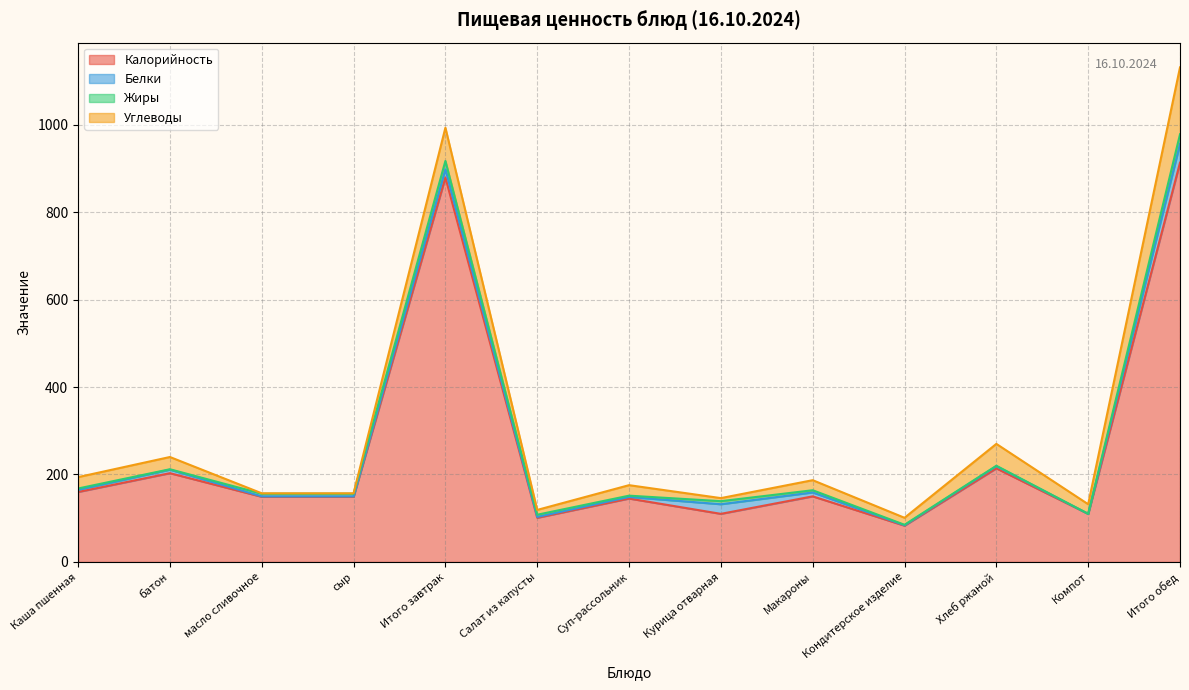

Which series has the widest spread of values?

Калорийность